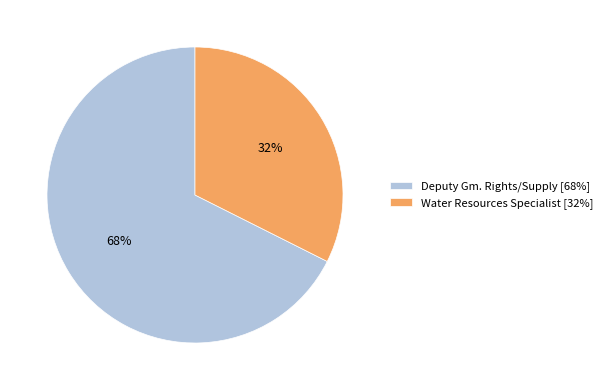

Does any single category account for the majority?

Yes